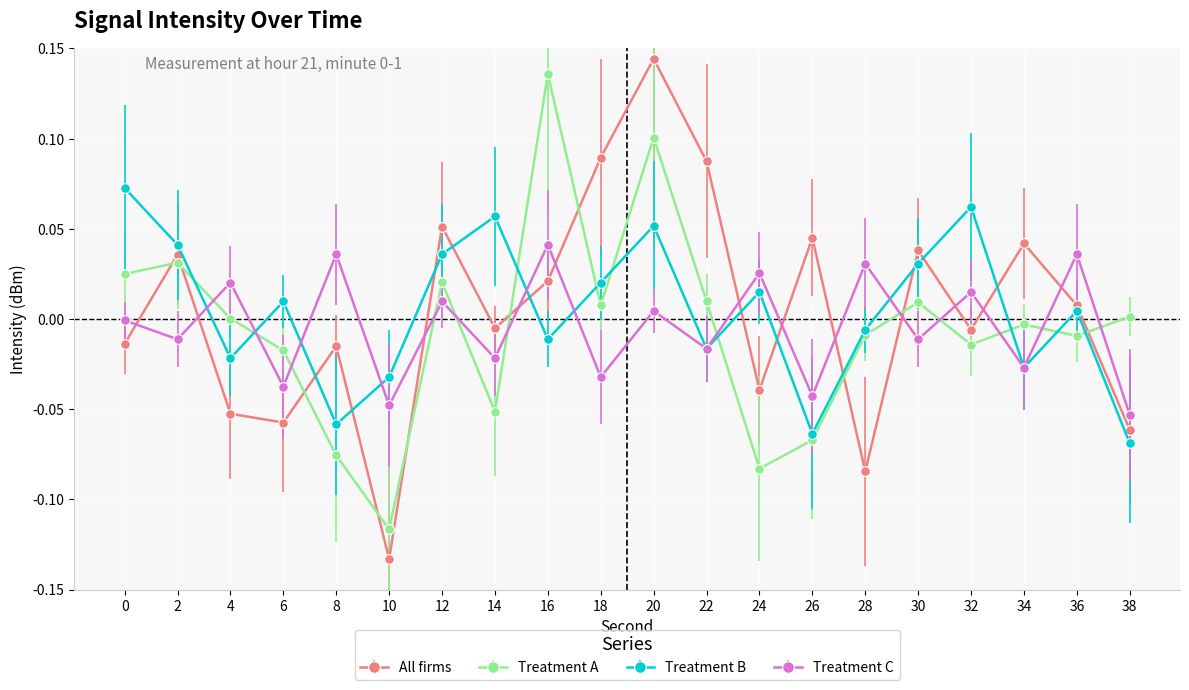

Between 4 and 8, which series saw the biggest shift?

Treatment A